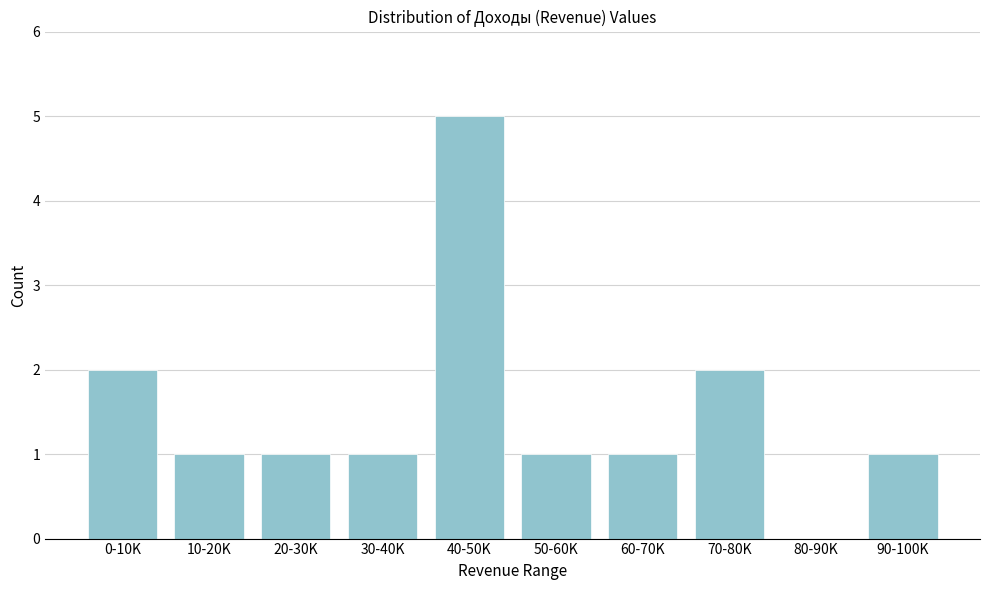

Reading left to right, list all the values displayed in this chart.

0-10K=2	10-20K=1	20-30K=1	30-40K=1	40-50K=5	50-60K=1	60-70K=1	70-80K=2	80-90K=0	90-100K=1